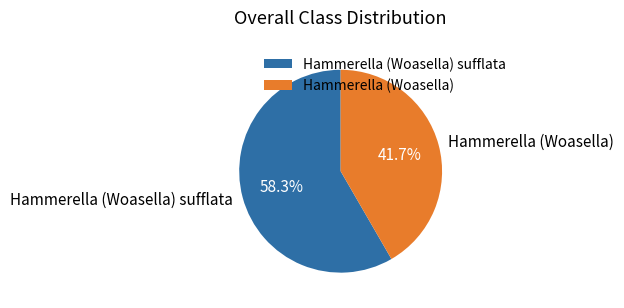

Is it true that Hammerella (Woasella) sufflata is 58% of the pie?

True